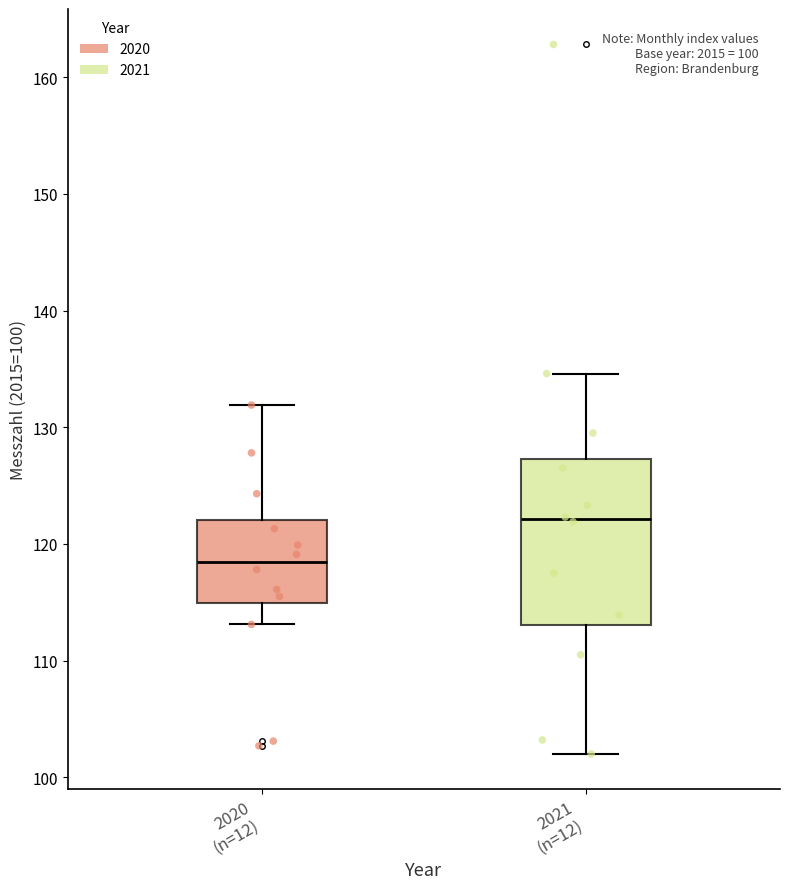

Which box is the tallest, from its lower edge to its upper edge?

2021 (n=12)